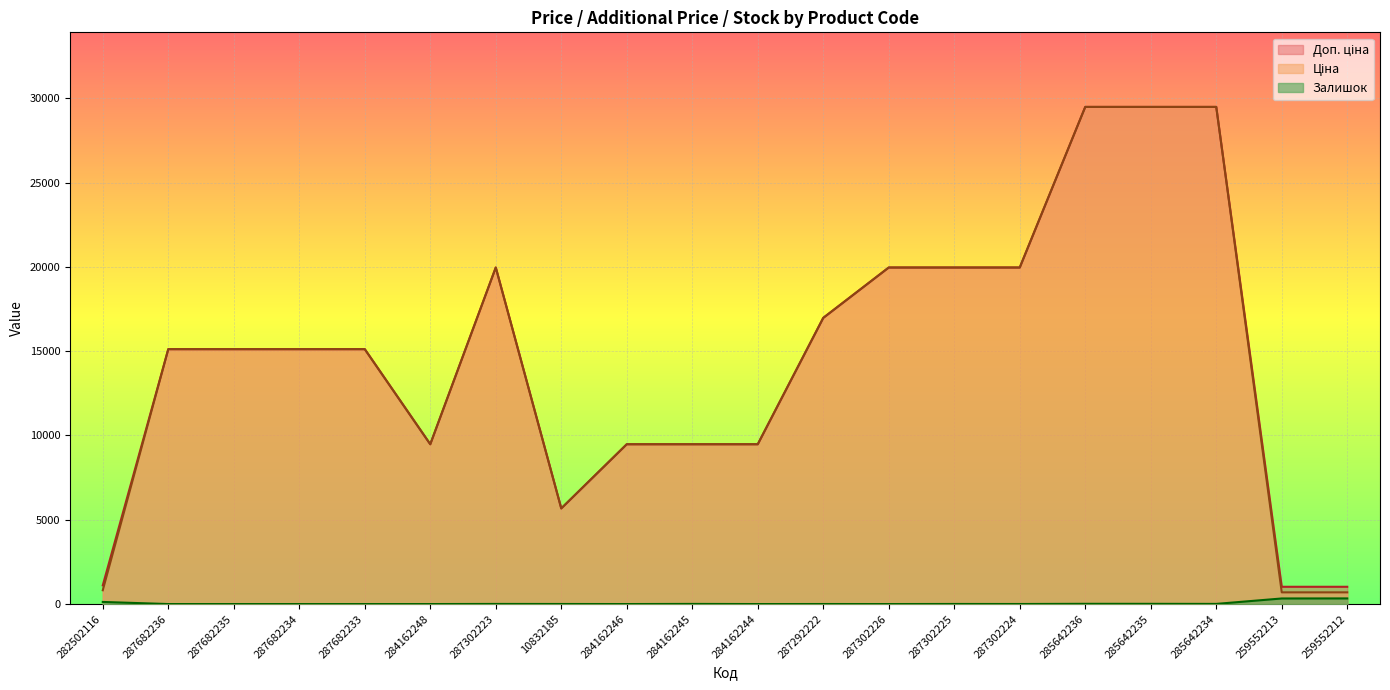

What are all the series names shown in the legend?

Ціна, Доп. ціна, Залишок